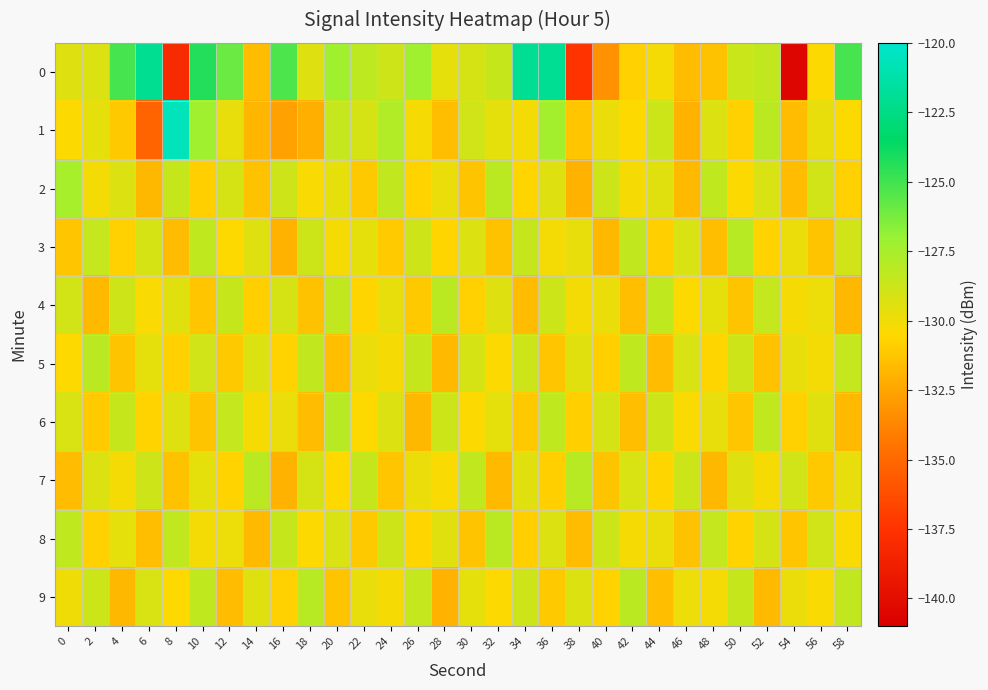

Reading left to right, transcribe all the data shown in this chart.

0: 0=-129.4	2=-129.3	4=-125.1	6=-122.0	8=-138.1	10=-124.3	12=-125.9	14=-131.6	16=-125.3	18=-129.4	20=-127.2	22=-128.3	24=-128.8	26=-127.3	28=-129.6	30=-129.0	32=-128.6	34=-122.0	36=-121.9	38=-137.4	40=-133.3	42=-130.7	44=-130.1	46=-131.6	48=-131.4	50=-128.7	52=-128.4	54=-140.6	56=-130.4	58=-125.1
1: 0=-130.4	2=-129.6	4=-131.1	6=-135.2	8=-120.6	10=-127.2	12=-129.7	14=-131.9	16=-132.7	18=-132.1	20=-128.5	22=-129.1	24=-127.8	26=-130.2	28=-131.5	30=-128.9	32=-129.6	34=-130.1	36=-127.4	38=-131.2	40=-129.8	42=-130.5	44=-128.7	46=-131.9	48=-129.3	50=-130.8	52=-128.2	54=-131.6	56=-129.7	58=-130.4
2: 0=-127.5	2=-130.1	4=-129.3	6=-131.8	8=-128.6	10=-130.9	12=-129.1	14=-131.4	16=-128.8	18=-130.3	20=-129.6	22=-131.1	24=-128.4	26=-130.7	28=-129.8	30=-131.3	32=-128.2	34=-130.6	36=-129.4	38=-131.9	40=-128.7	42=-130.2	44=-129.5	46=-131.7	48=-128.3	50=-130.4	52=-129.2	54=-131.6	56=-128.9	58=-130.8
3: 0=-131.2	2=-128.5	4=-130.8	6=-129.1	8=-131.6	10=-128.3	12=-130.5	14=-129.4	16=-131.9	18=-128.7	20=-130.2	22=-129.6	24=-131.0	26=-128.8	28=-130.6	30=-129.3	32=-131.4	34=-128.6	36=-130.1	38=-129.7	40=-131.8	42=-128.4	44=-130.9	46=-129.2	48=-131.5	50=-128.1	52=-130.7	54=-129.8	56=-131.3	58=-128.9
4: 0=-129.0	2=-131.7	4=-128.8	6=-130.3	8=-129.5	10=-131.2	12=-128.6	14=-130.9	16=-129.1	18=-131.4	20=-128.4	22=-130.6	24=-129.7	26=-131.1	28=-128.2	30=-130.8	32=-129.4	34=-131.6	36=-128.7	38=-130.1	40=-129.8	42=-131.5	44=-128.3	46=-130.4	48=-129.6	50=-131.3	52=-128.5	54=-130.2	56=-129.9	58=-131.8
5: 0=-130.5	2=-128.2	4=-131.3	6=-129.6	8=-130.8	10=-128.9	12=-131.1	14=-129.3	16=-130.7	18=-128.4	20=-131.5	22=-129.8	24=-130.2	26=-128.6	28=-131.7	30=-129.1	32=-130.4	34=-128.7	36=-131.2	38=-129.5	40=-130.9	42=-128.3	44=-131.6	46=-129.2	48=-130.6	50=-128.8	52=-131.4	54=-129.7	56=-130.1	58=-128.5
6: 0=-129.2	2=-131.0	4=-128.6	6=-130.7	8=-129.4	10=-131.3	12=-128.5	14=-130.2	16=-129.8	18=-131.6	20=-128.1	22=-130.5	24=-129.3	26=-131.8	28=-128.7	30=-130.4	32=-129.6	34=-131.1	36=-128.3	38=-130.9	40=-129.1	42=-131.5	44=-128.8	46=-130.3	48=-129.7	50=-131.2	52=-128.4	54=-130.8	56=-129.5	58=-131.7
7: 0=-131.6	2=-129.3	4=-130.1	6=-128.8	8=-131.4	10=-129.6	12=-130.7	14=-128.2	16=-131.9	18=-129.1	20=-130.5	22=-128.6	24=-131.2	26=-129.8	28=-130.3	30=-128.4	32=-131.7	34=-129.5	36=-130.9	38=-128.1	40=-131.3	42=-129.2	44=-130.6	46=-128.7	48=-131.8	50=-129.4	52=-130.2	54=-128.9	56=-131.1	58=-129.7
8: 0=-128.3	2=-130.8	4=-129.6	6=-131.5	8=-128.4	10=-130.1	12=-129.9	14=-131.7	16=-128.6	18=-130.4	20=-129.2	22=-131.1	24=-128.8	26=-130.6	28=-129.5	30=-131.3	32=-128.2	34=-130.9	36=-129.3	38=-131.6	40=-128.7	42=-130.2	44=-129.8	46=-131.4	48=-128.5	50=-130.7	52=-129.1	54=-131.2	56=-128.9	58=-130.3
9: 0=-130.0	2=-128.7	4=-131.8	6=-129.2	8=-130.5	10=-128.3	12=-131.6	14=-129.4	16=-130.8	18=-128.1	20=-131.3	22=-129.7	24=-130.2	26=-128.5	28=-131.9	30=-129.6	32=-130.4	34=-128.8	36=-131.1	38=-129.3	40=-130.7	42=-128.2	44=-131.5	46=-129.9	48=-130.1	50=-128.6	52=-131.7	54=-129.8	56=-130.3	58=-128.4